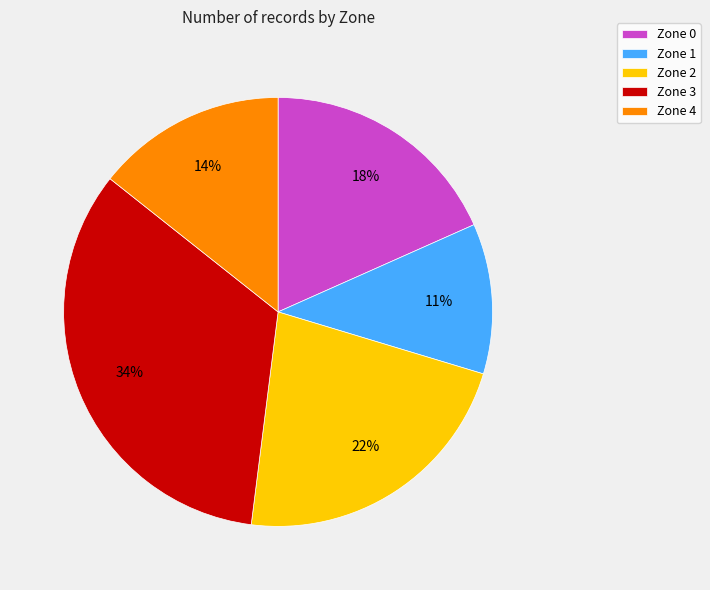

Between Zone 4 and Zone 3, which is larger?

Zone 3